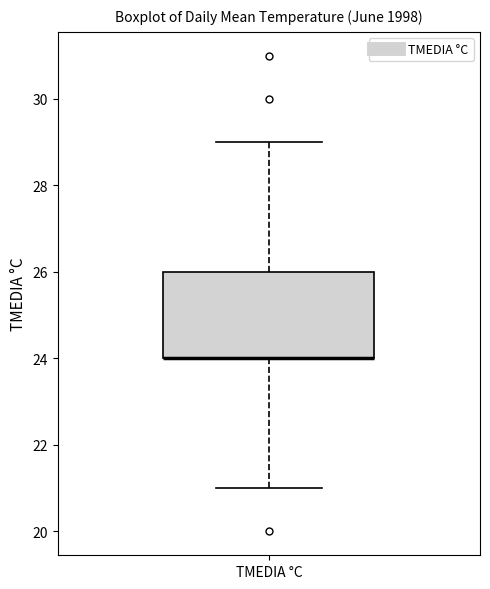

Where does the lower whisker of the box for TMEDIA °C end on the y-axis? The values are not printed on the chart, so give them approximately, as read against the axis.

21